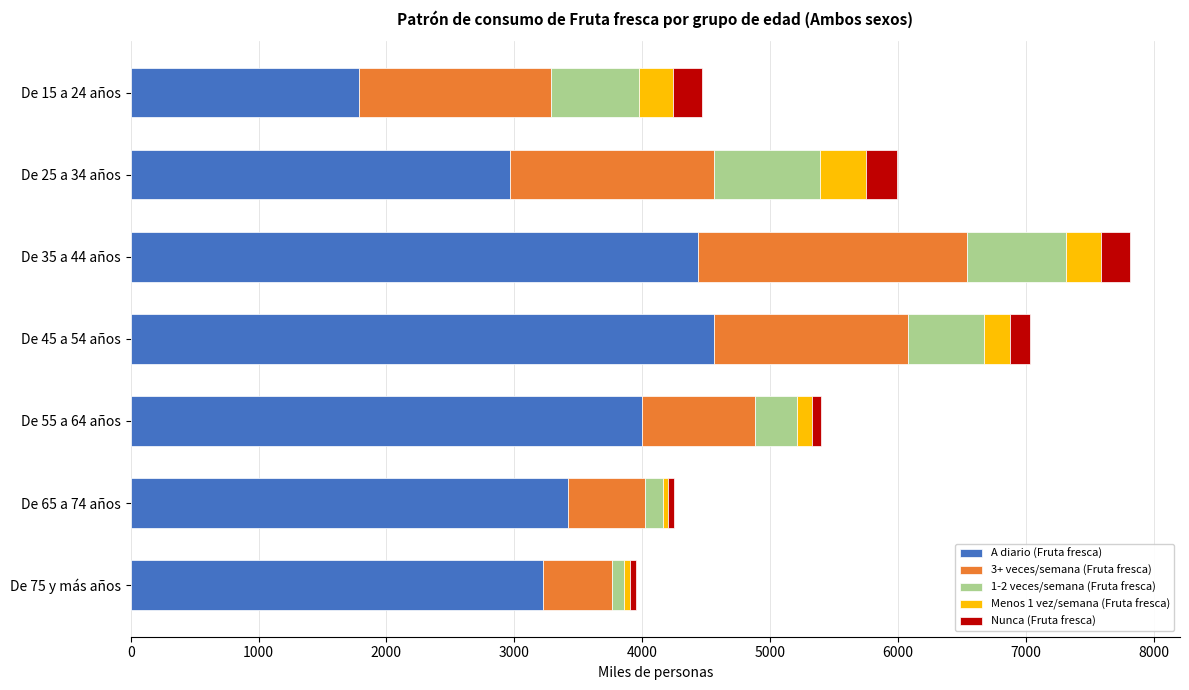

Which category has the lowest value in the A diario (Fruta fresca) series?

De 15 a 24 años